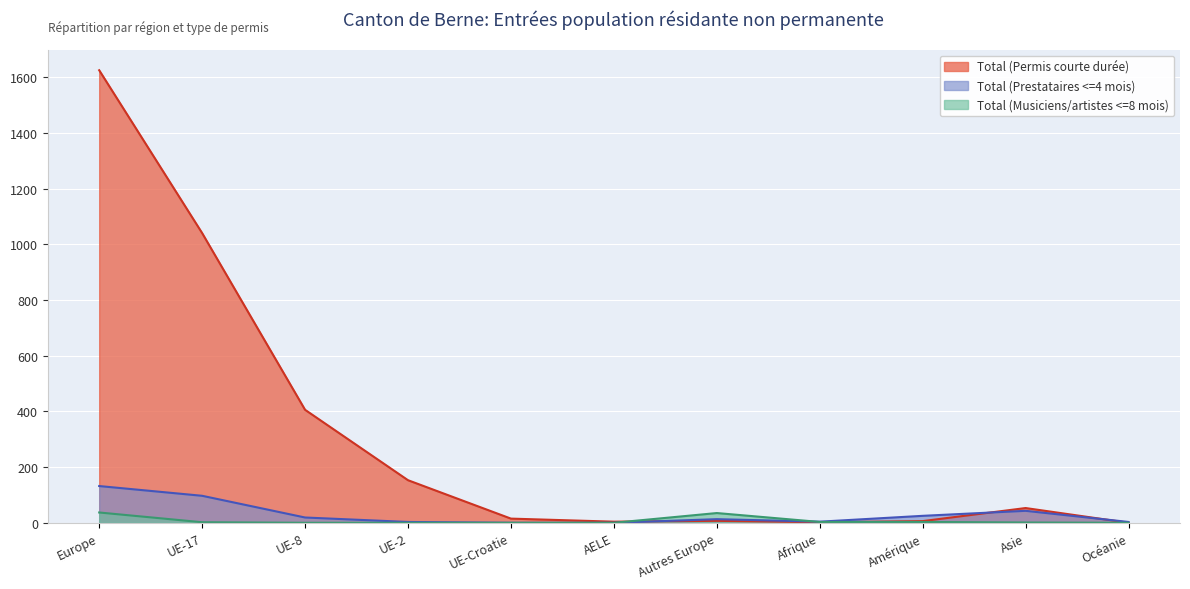

What is the value of the Total (Permis courte durée) point at the 7th from the left?

7